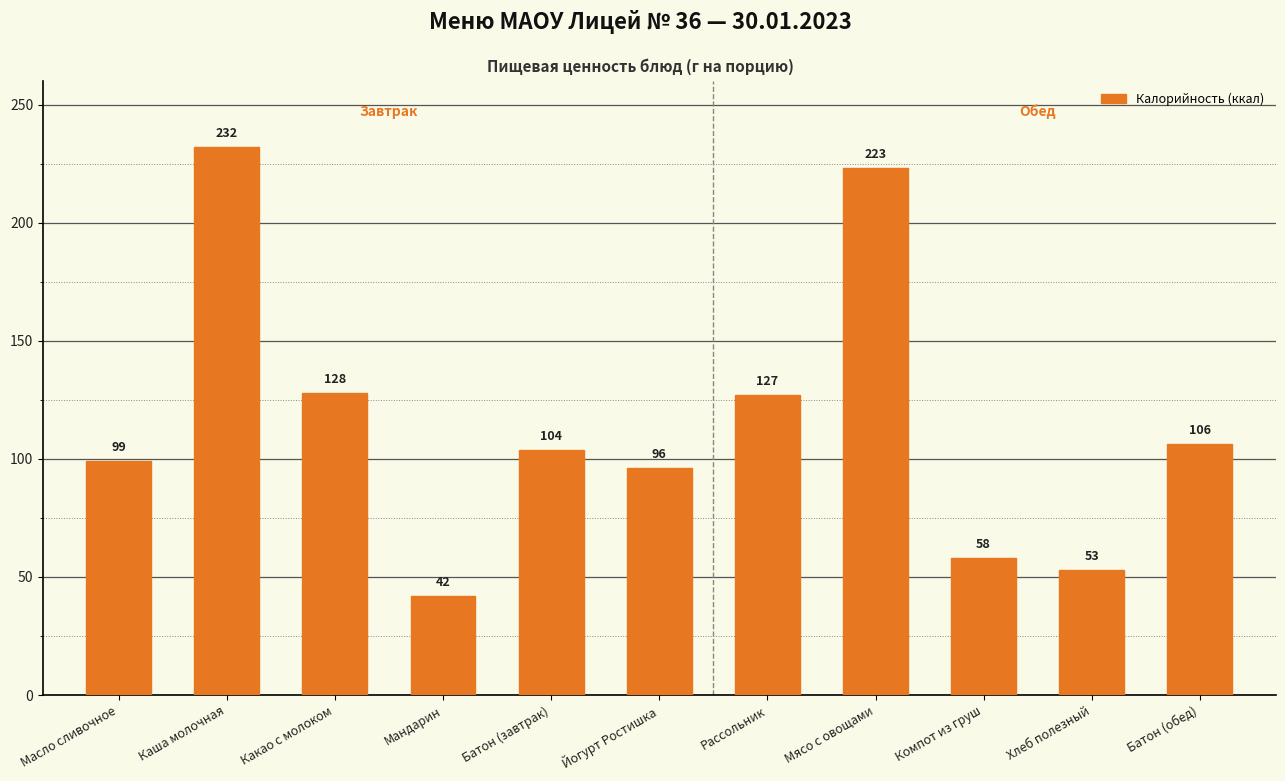

What is the label of the 5th bar from the left?

Батон (завтрак)